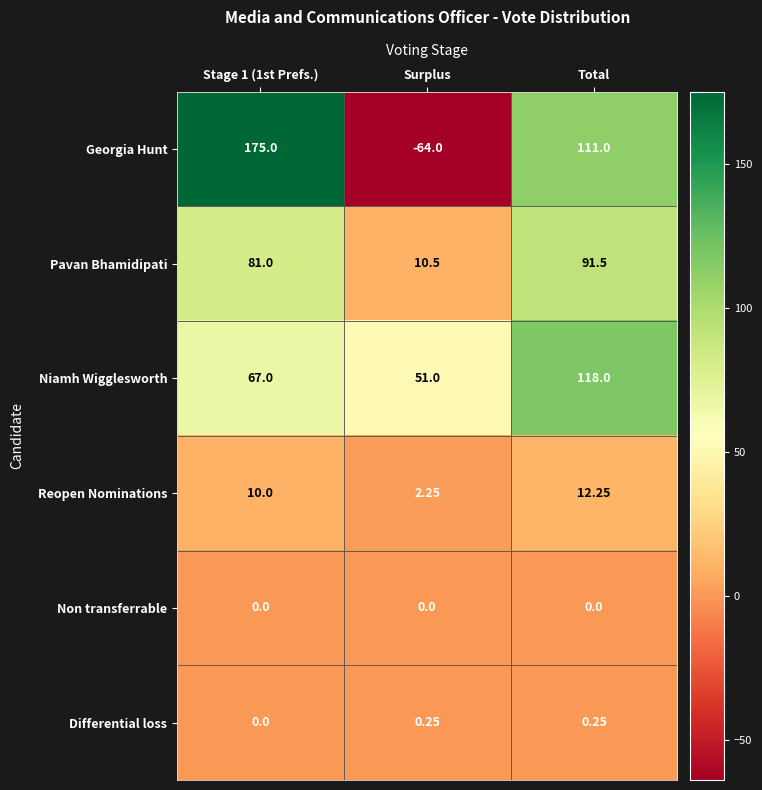

Is the value of Niamh Wigglesworth at Stage 1 (1st Prefs.) greater than the value of Differential loss at Surplus?

Yes